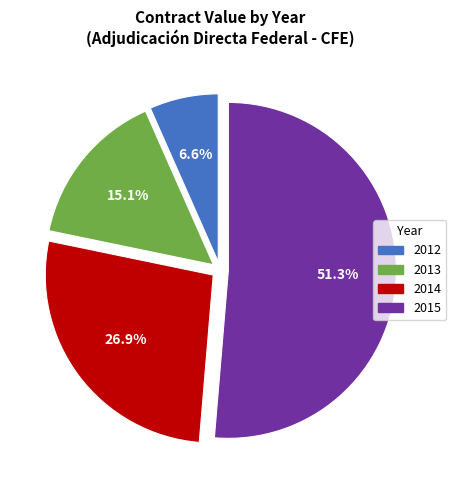

What is the ratio of the value at 2014 to the value at 2013?

1.8